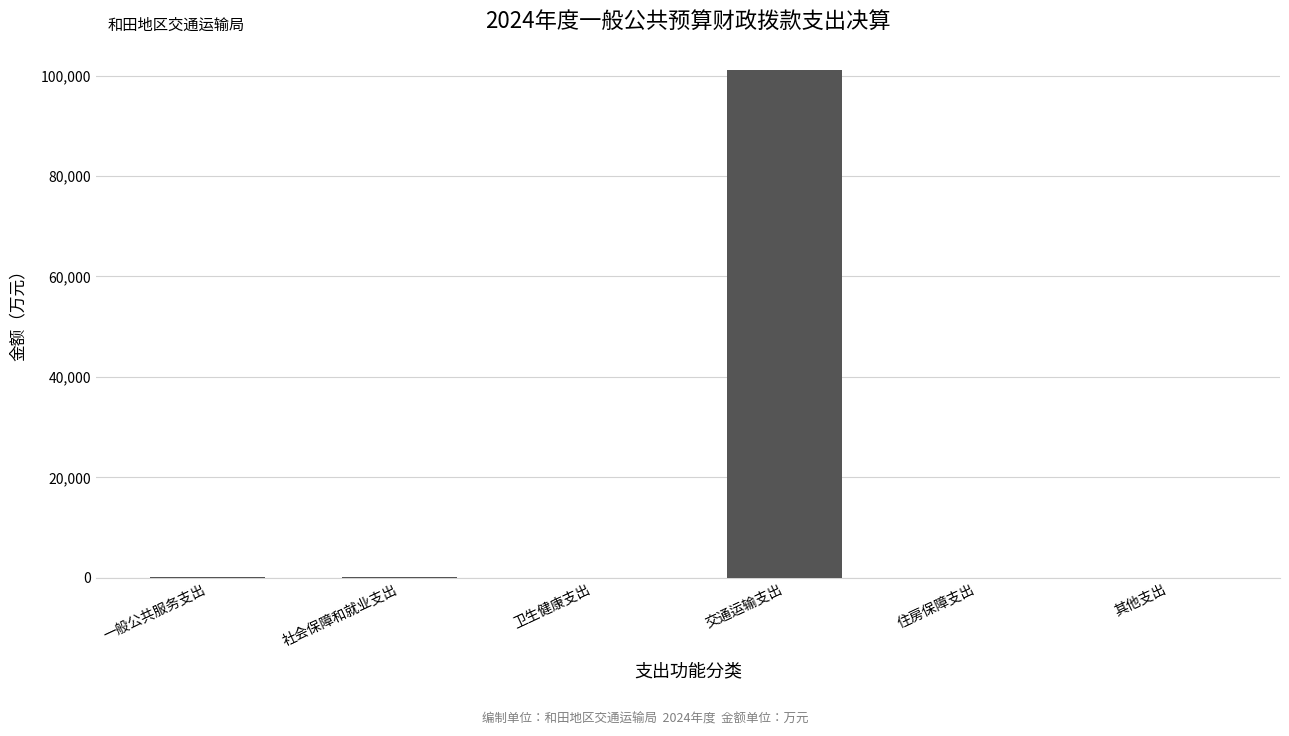

How many series are shown in this chart?

1